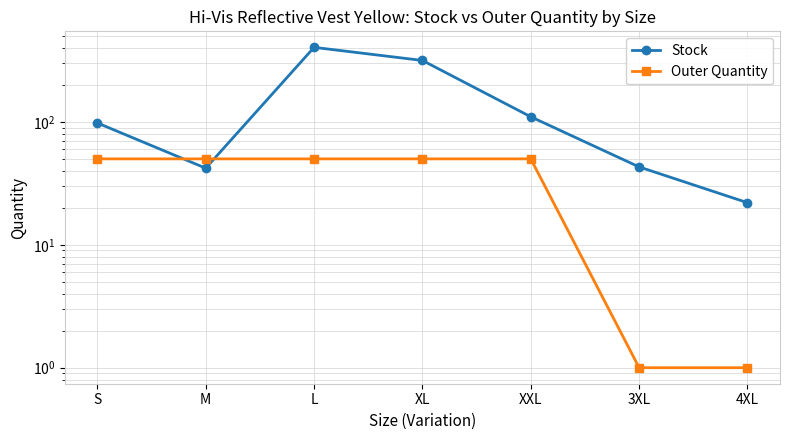

True or false: Outer Quantity has more than 2 interior local peaks.

False